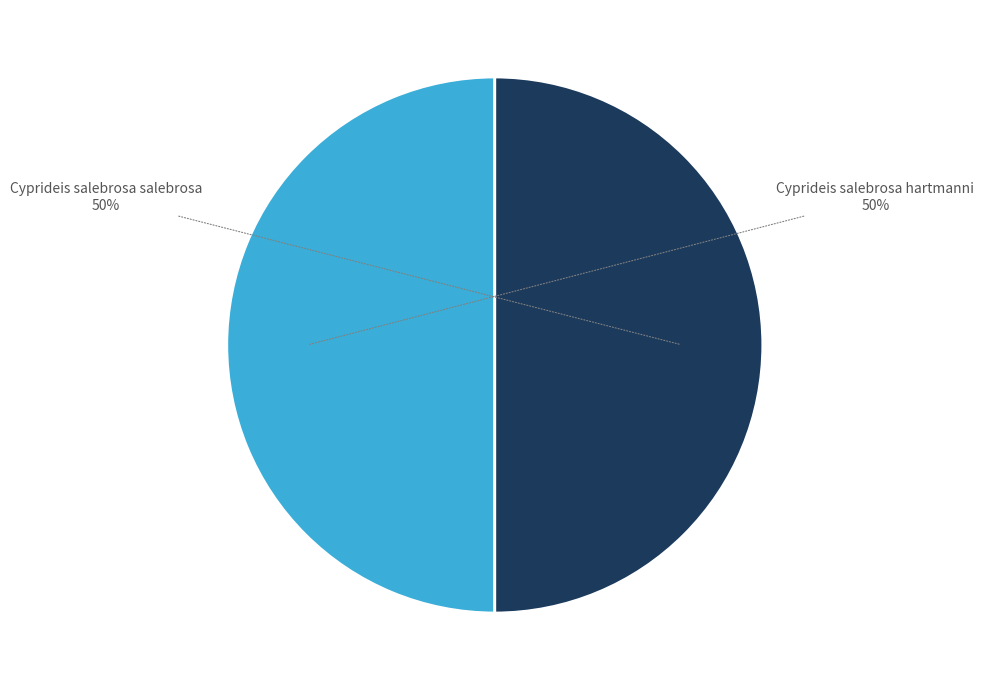

How many slices are in this pie chart?

2